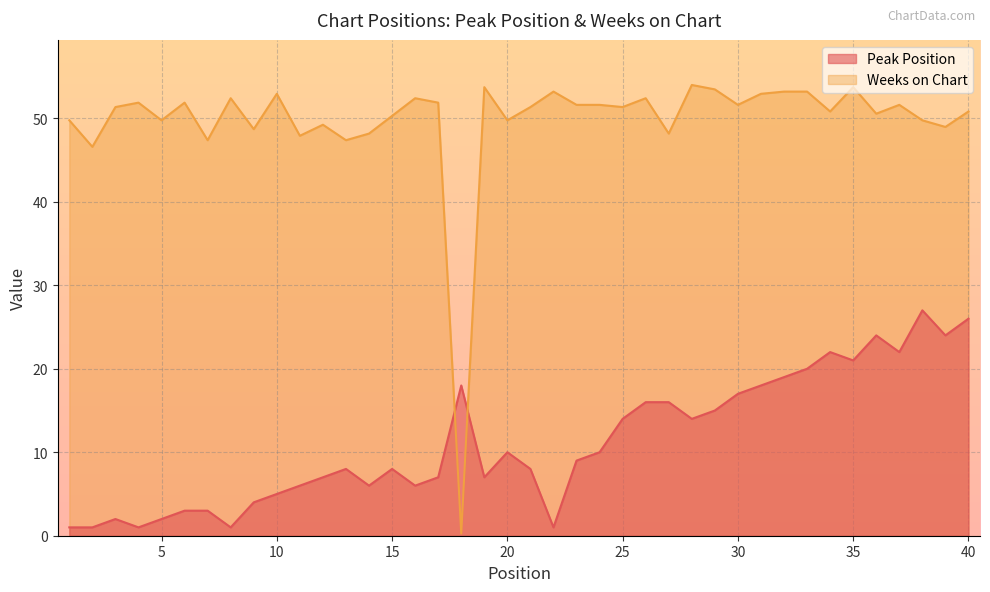

Where does the Weeks on Chart series first go above 51?

3